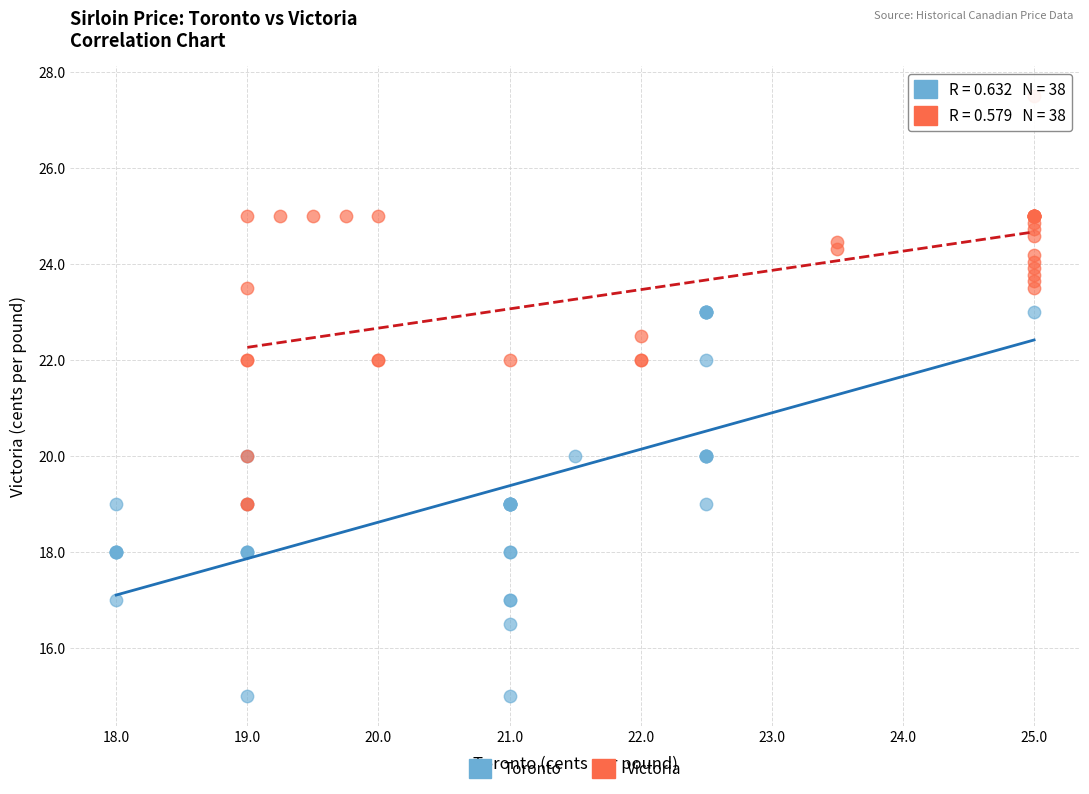

Which series contains the lowest Y value?

Toronto